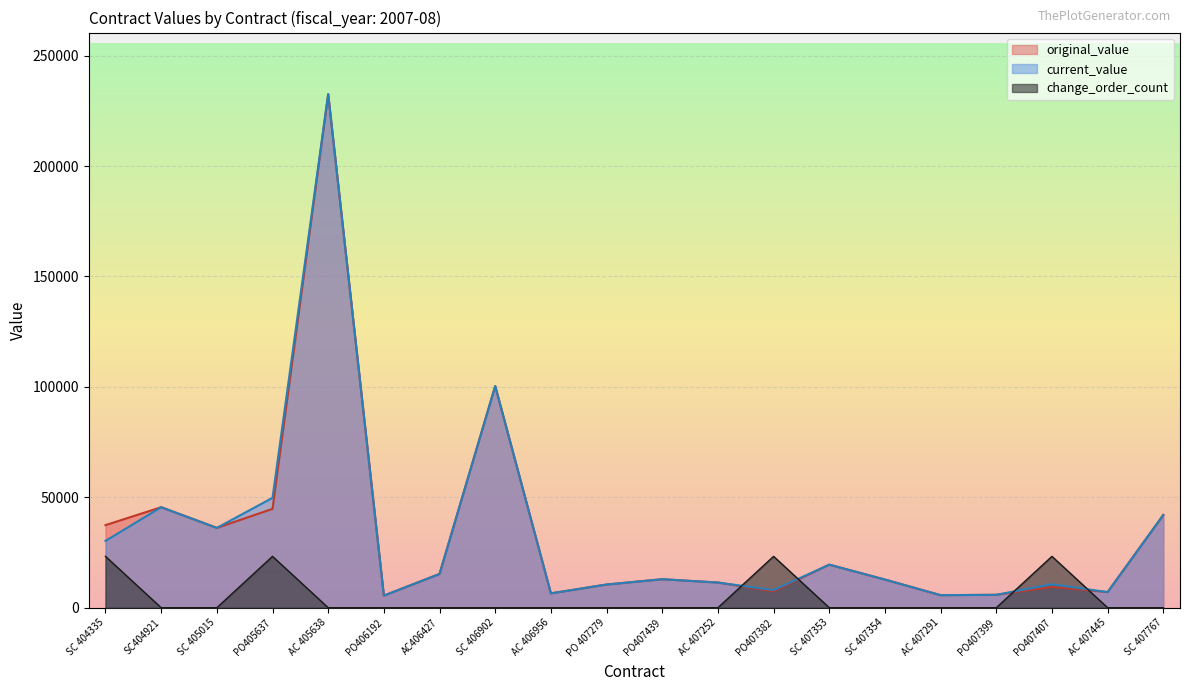

How many lines are shown in the chart?

3